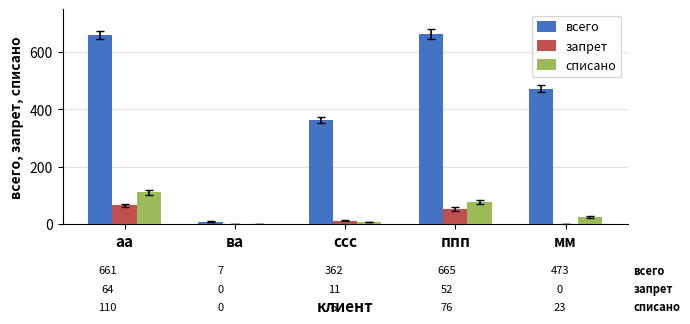

Reading left to right, what are all the values shown in this chart?

всего: аа=661	ва=7	ссс=362	ппп=665	мм=473
запрет: аа=64	ва=0	ссс=11	ппп=52	мм=0
списано: аа=110	ва=0	ссс=6	ппп=76	мм=23